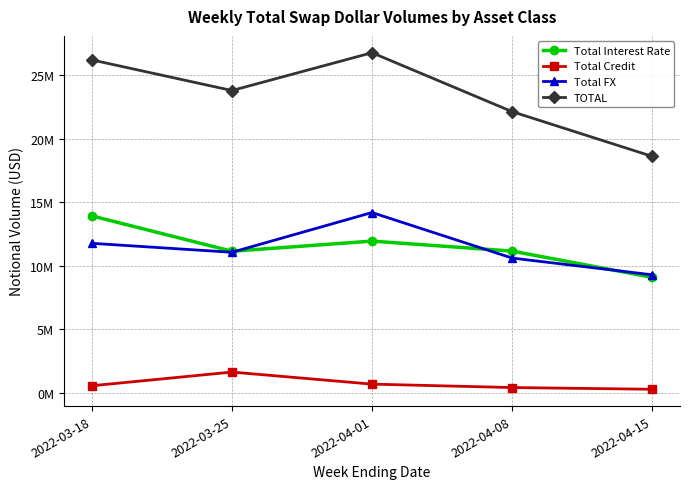

Reading right to left, transcribe all the data shown in this chart.

Total Interest Rate: 9072297	11139321	11923179	11126566	13906338
Total Credit: 257132	392420	661492	1610619	534606
Total FX: 9271905	10591005	14174425	11044389	11749311
TOTAL: 18601334	22122747	26759096	23781574	26190255